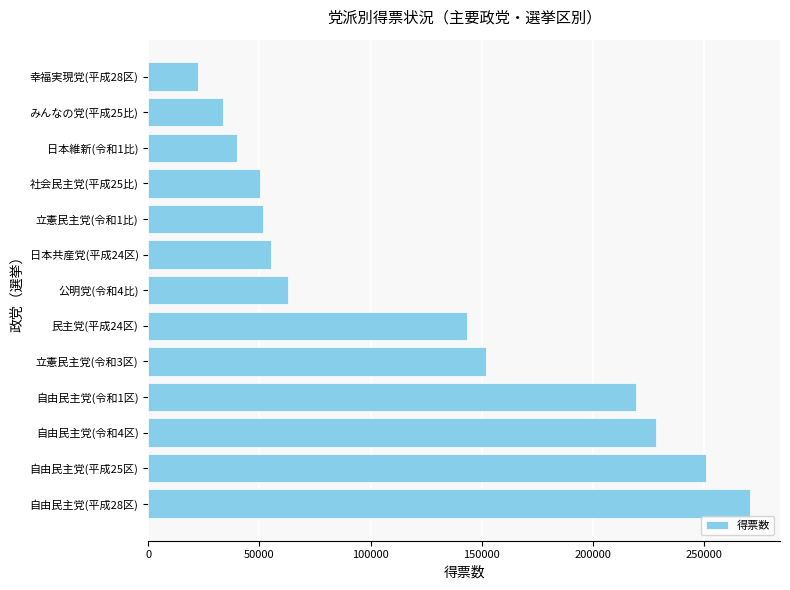

Is it true that the value at 自由民主党(平成25区) is 414108?

False